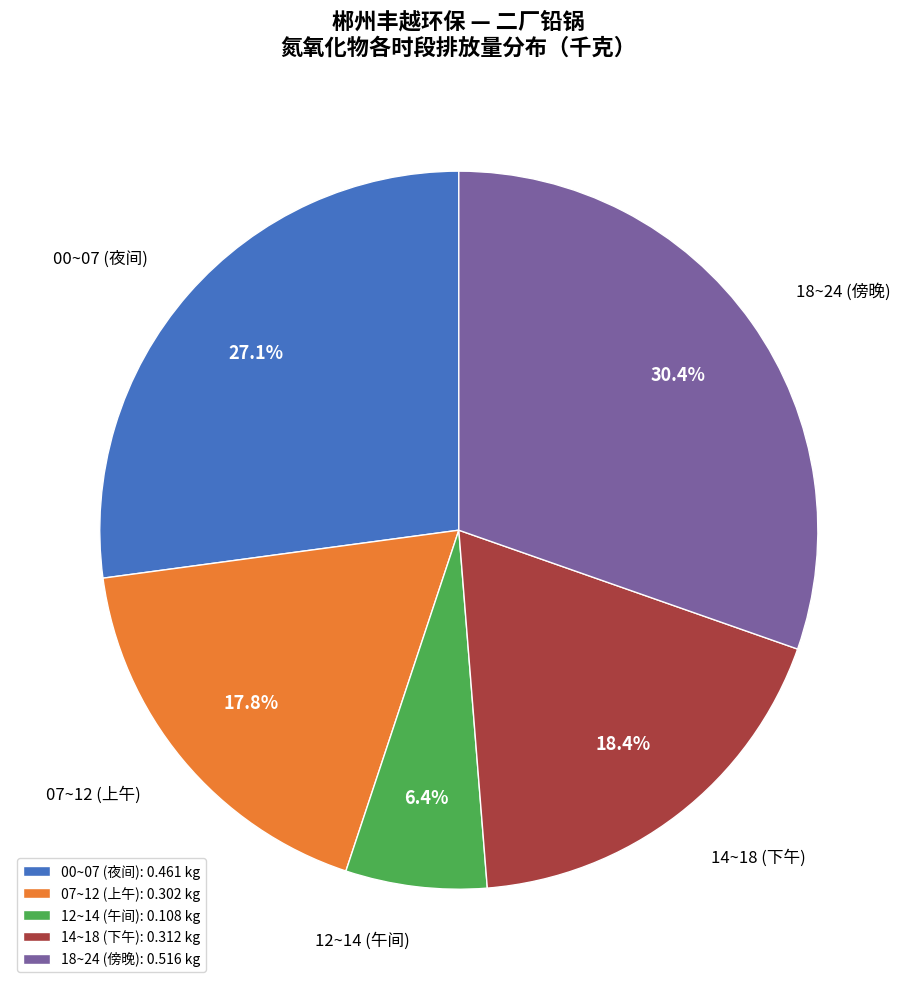

Is 12~14 (午间) the majority of the pie?

No